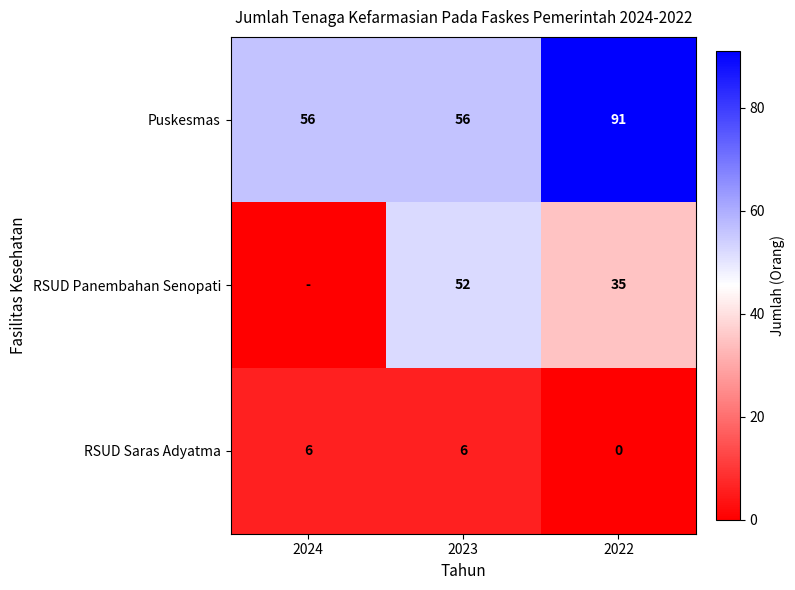

How many data points in Puskesmas are above 56?

1